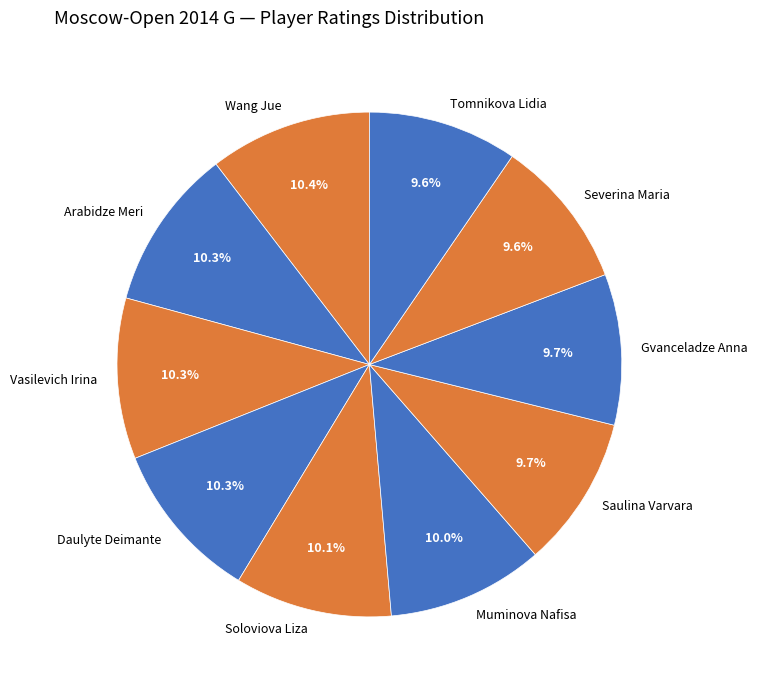

To the nearest percent, what is the difference between the Saulina Varvara and Arabidze Meri slice percentages?

1%